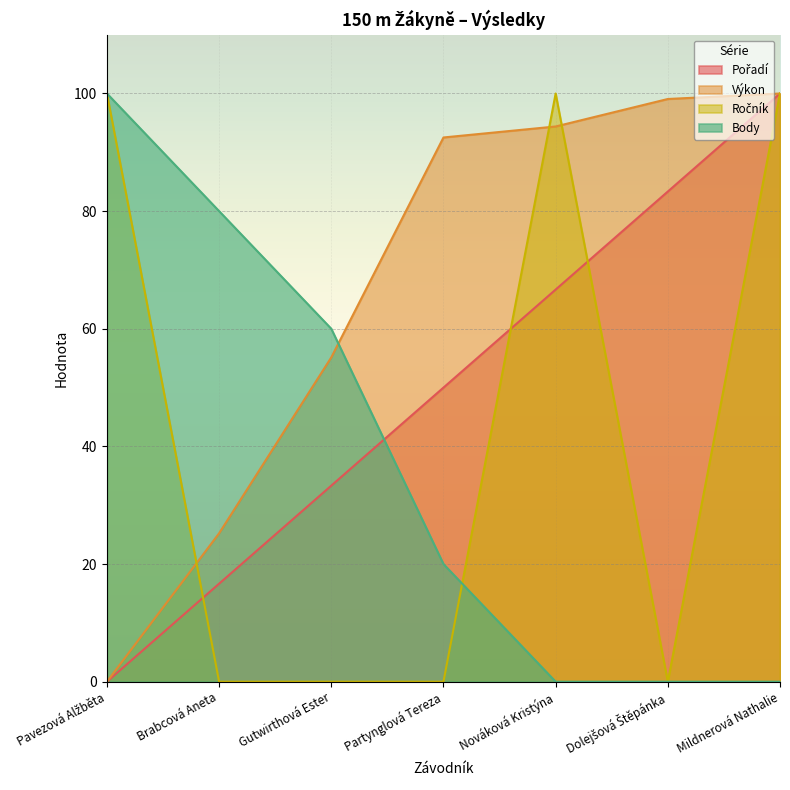

Reading right to left, list all the values displayed in this chart.

Pořadí: Mildnerová Nathalie=100.0	Dolejšová Štěpánka=83.3	Nováková Kristýna=66.7	Partynglová Tereza=50.0	Gutwirthová Ester=33.3	Brabcová Aneta=16.7	Pavezová Alžběta=0.0
Výkon: Mildnerová Nathalie=100.0	Dolejšová Štěpánka=99.1	Nováková Kristýna=94.4	Partynglová Tereza=92.5	Gutwirthová Ester=55.1	Brabcová Aneta=25.2	Pavezová Alžběta=0.0
Ročník: Mildnerová Nathalie=100.0	Dolejšová Štěpánka=0.0	Nováková Kristýna=100.0	Partynglová Tereza=0.0	Gutwirthová Ester=0.0	Brabcová Aneta=0.0	Pavezová Alžběta=100.0
Body: Mildnerová Nathalie=0.0	Dolejšová Štěpánka=0.0	Nováková Kristýna=0.0	Partynglová Tereza=20.0	Gutwirthová Ester=60.0	Brabcová Aneta=80.0	Pavezová Alžběta=100.0